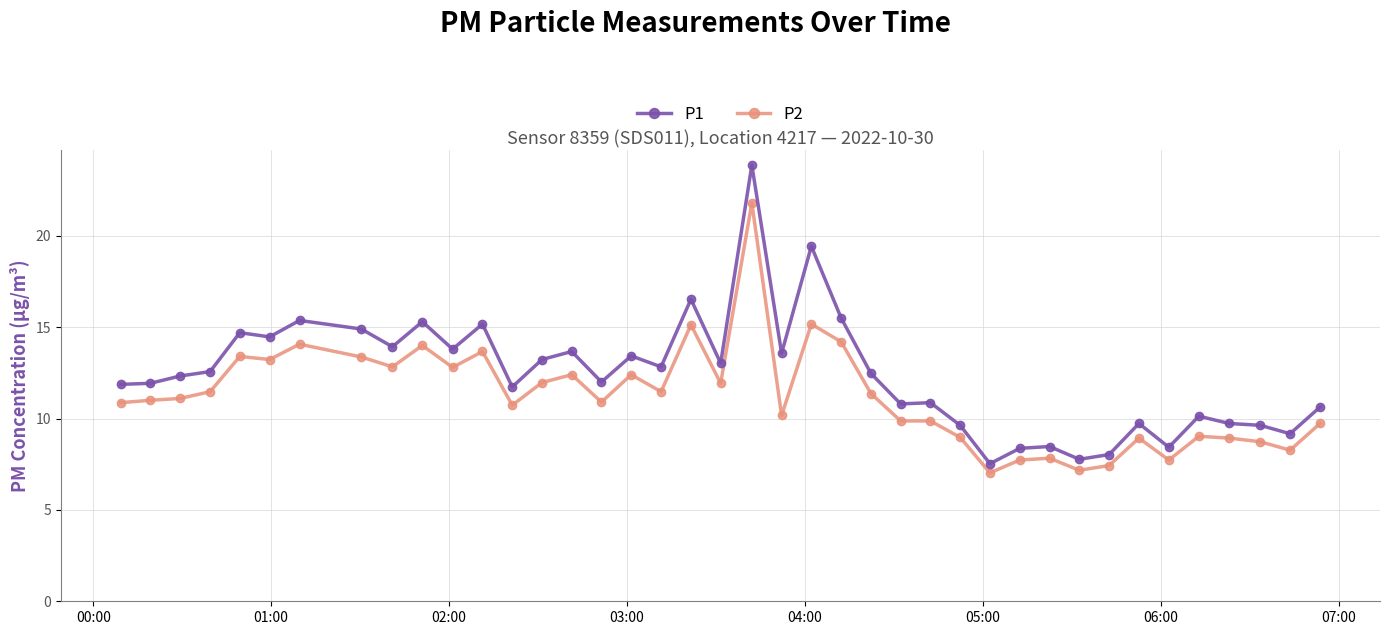

True or false: P2 has more than 1 interior local peaks.

True